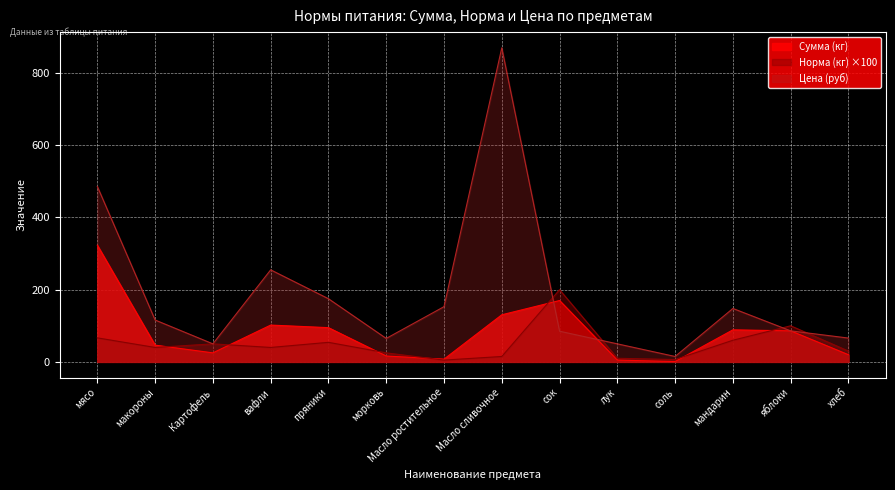

At which category is the sum across all series the highest?

Масло сливочное